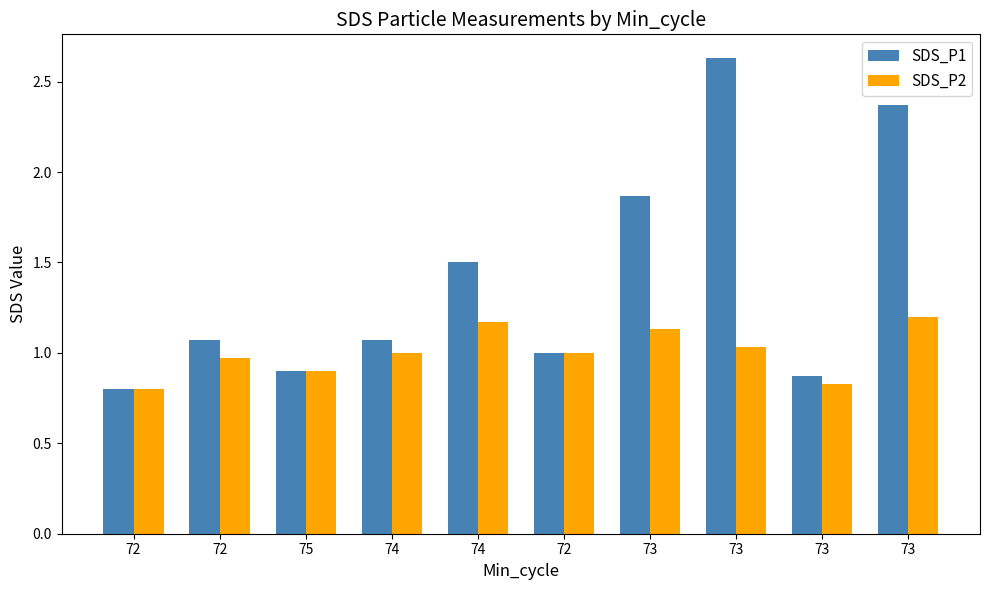

What value does the SDS_P2 series have at 73?

1.1